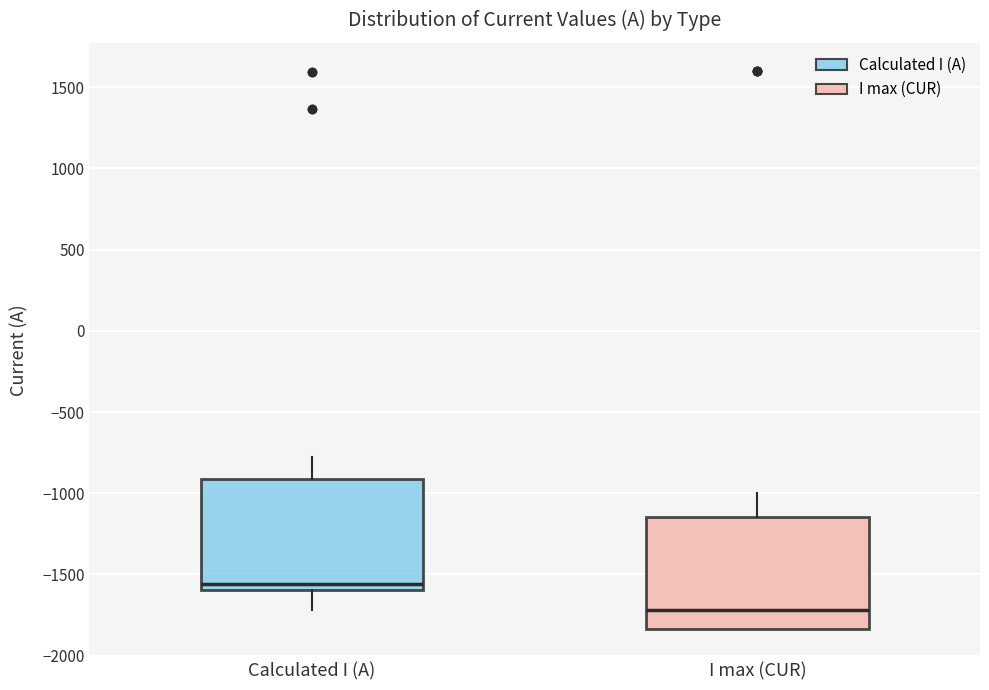

Which box's median line is the lowest?

I max (CUR)